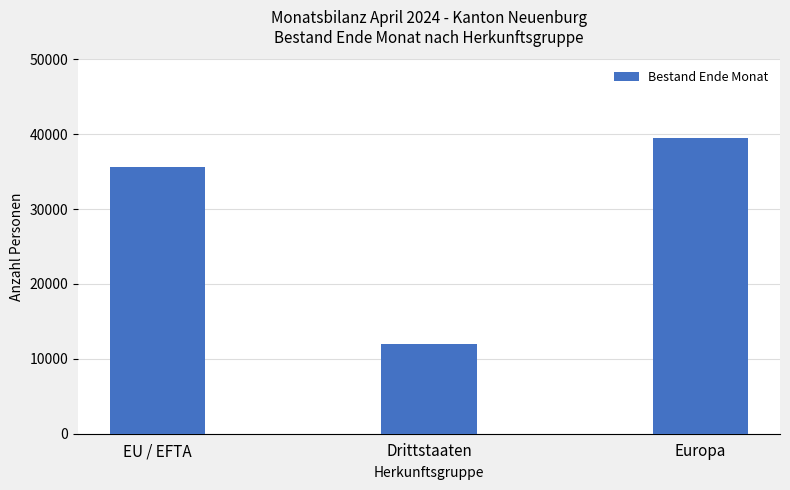

The chart shows a value of 39446 at Europa. True or false?

True